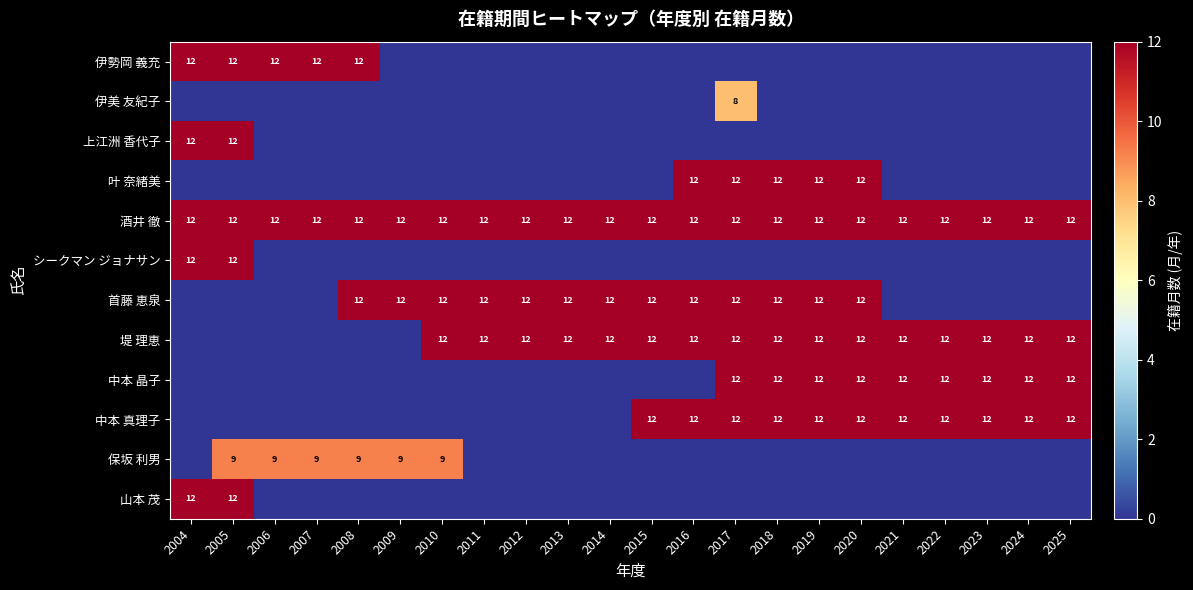

True or false: 酒井 徹 has a value of 12 at 2012.

True